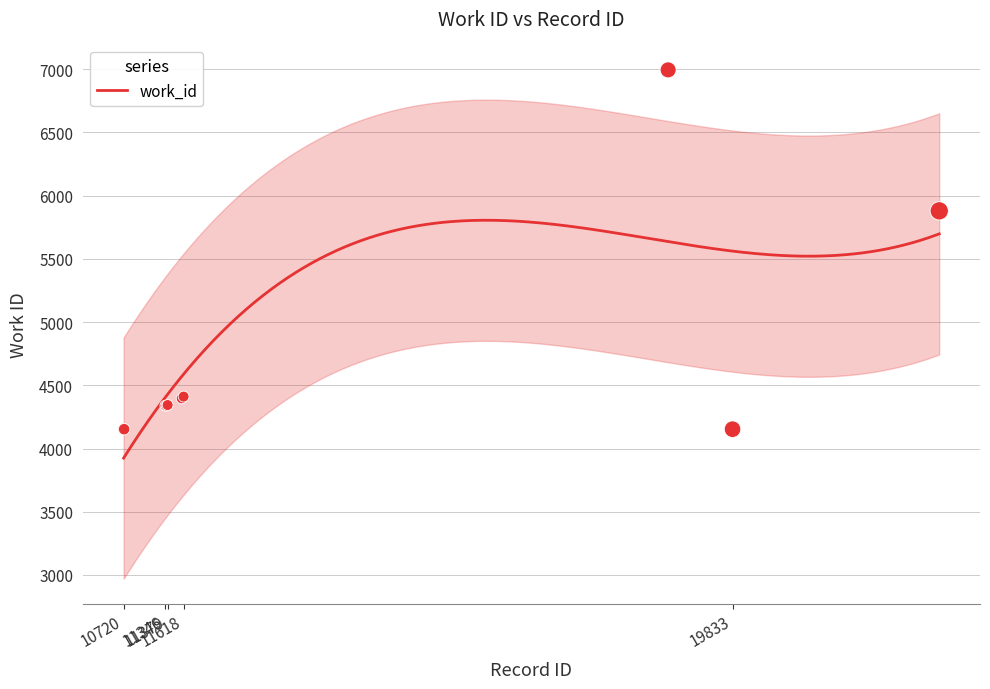

Which has a higher value, 18869 or 10720?

18869